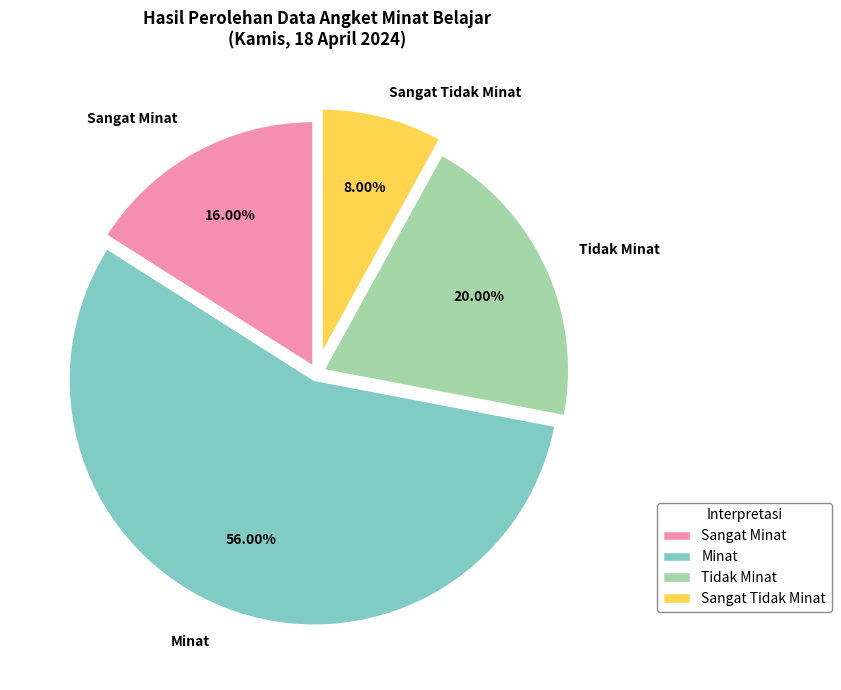

How much of the chart is everything except Minat?

44.0%